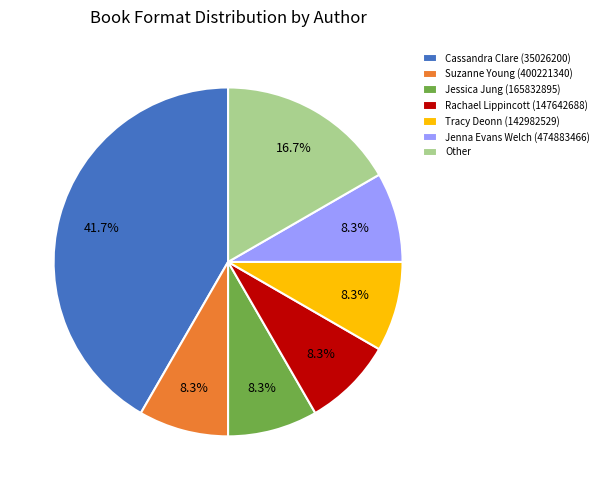

What percentage do Other and Jenna Evans Welch (474883466) together represent?

25.0%